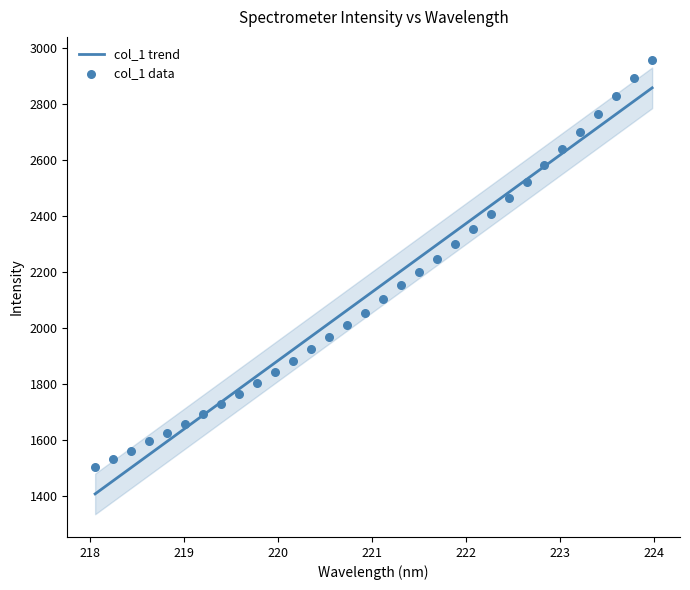

What are all the series names shown in the legend?

col_1 trend, col_1 data